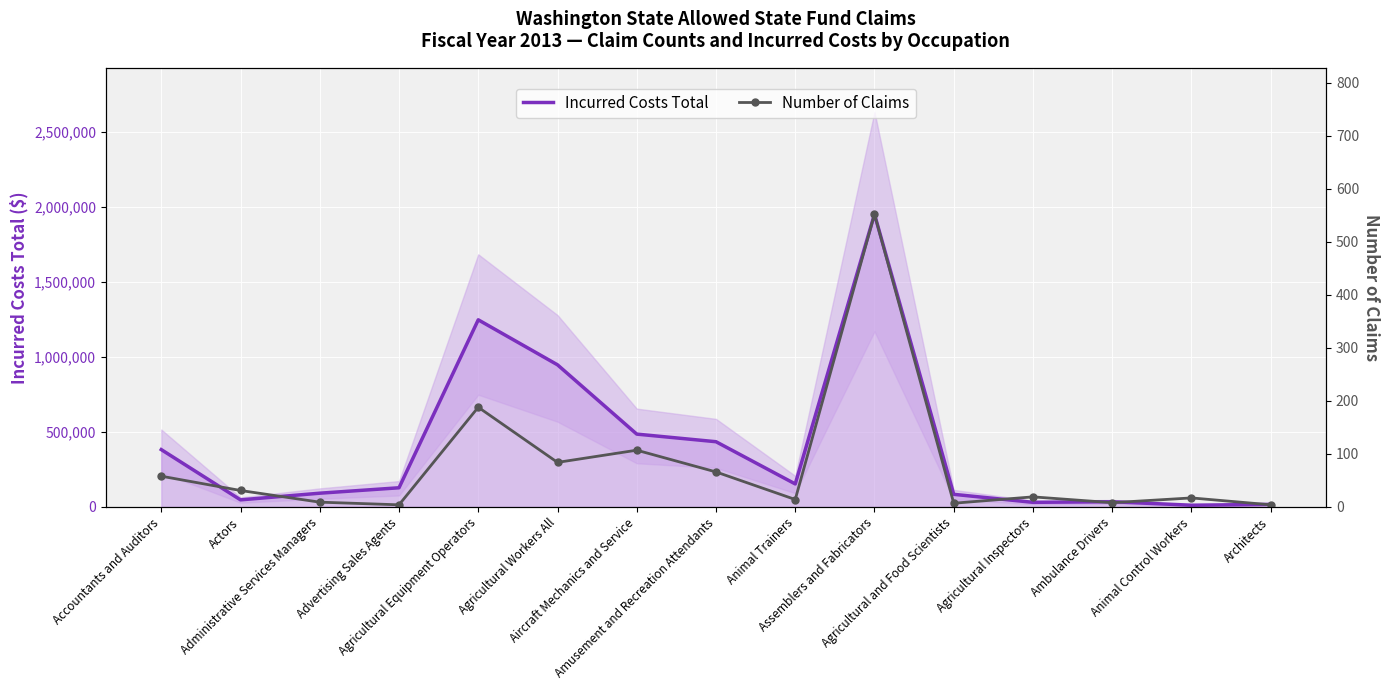

At which category does Number of Claims reach its first local valley?

Advertising Sales Agents